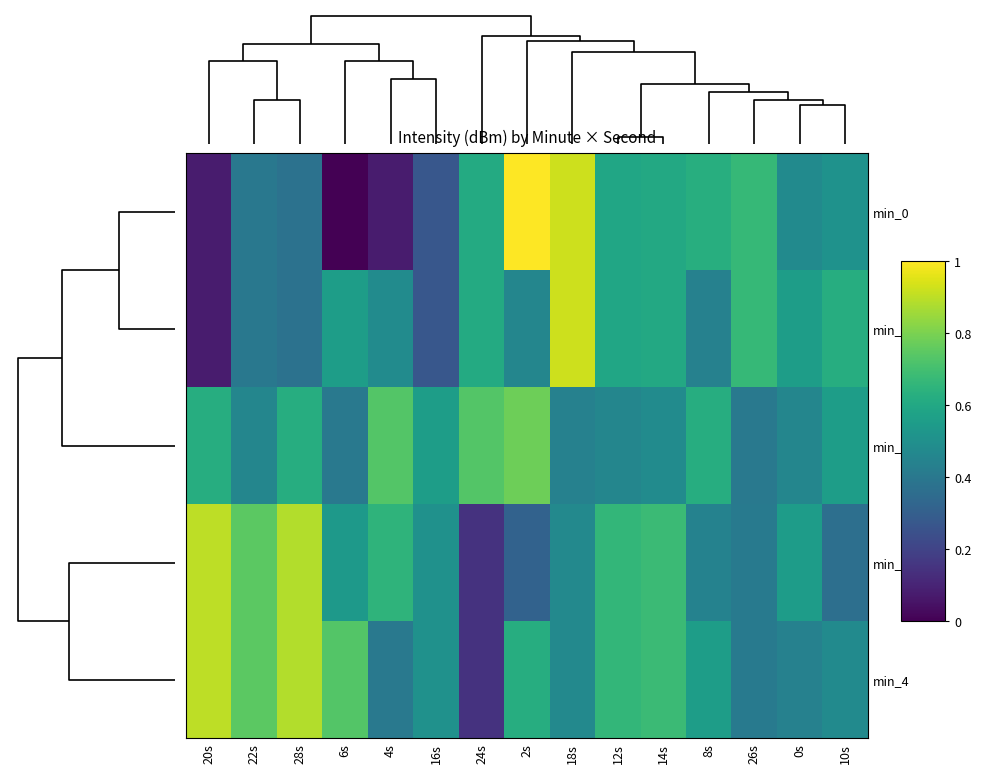

At which category does the chart reach its peak across all series?

2s